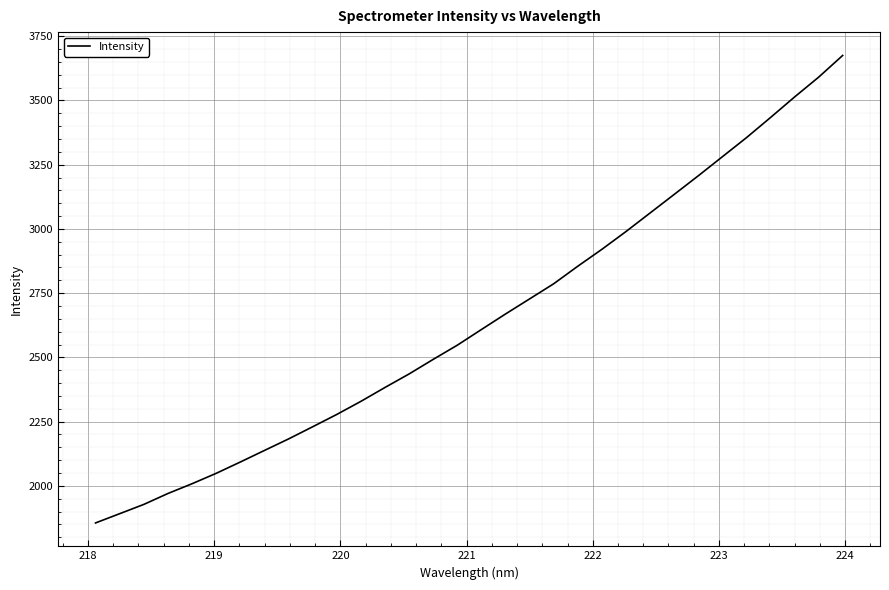

Reading right to left, list all the values displayed in this chart.

3675.2	3590.6	3513.4	3433.4	3355.0	3280.8	3206.6	3134.1	3061.9	2989.7	2920.6	2854.8	2786.5	2727.6	2668.8	2608.4	2547.4	2492.2	2435.5	2382.9	2328.8	2277.8	2229.9	2182.5	2137.7	2092.7	2048.6	2008.2	1970.1	1927.6	1891.6	1855.6